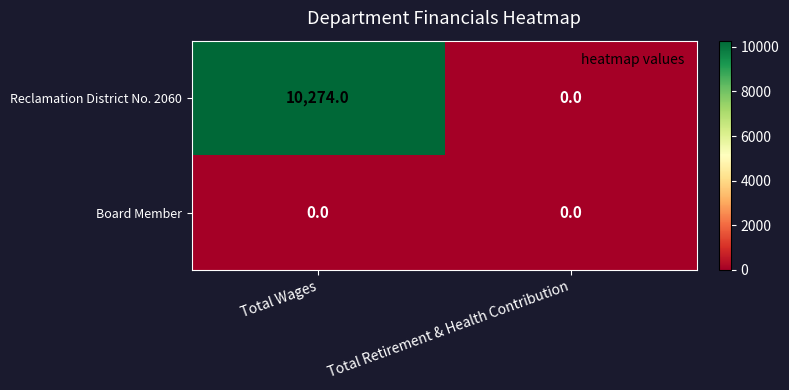

Which series has the largest total across all categories?

Reclamation District No. 2060